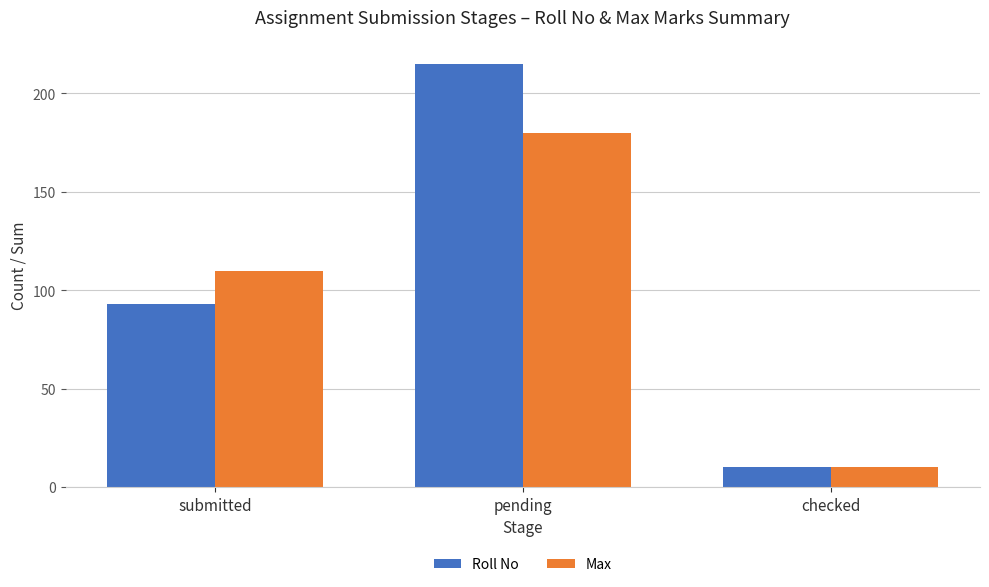

What position from the left is pending?

2